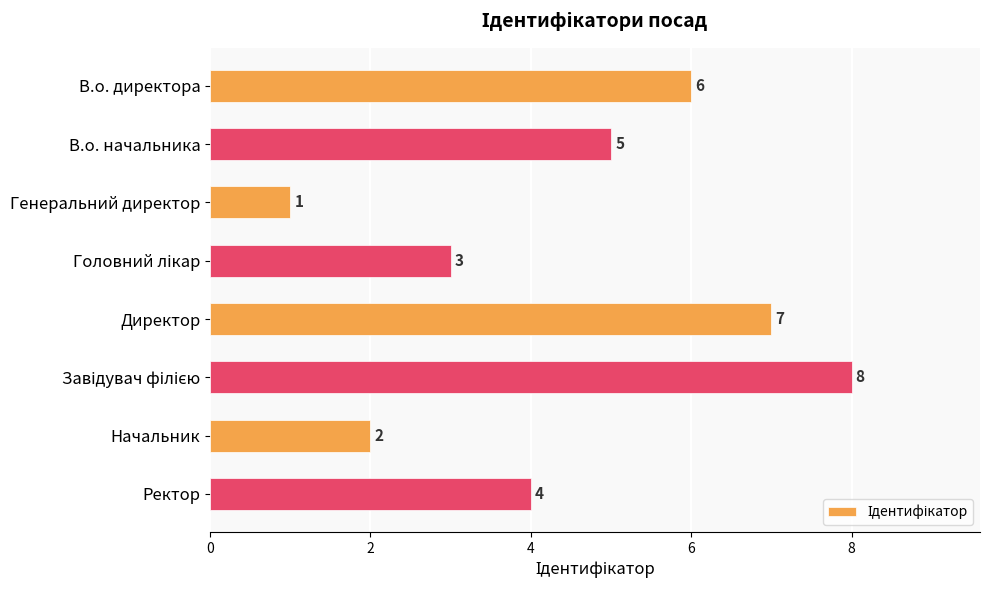

What is the greatest value displayed?

8